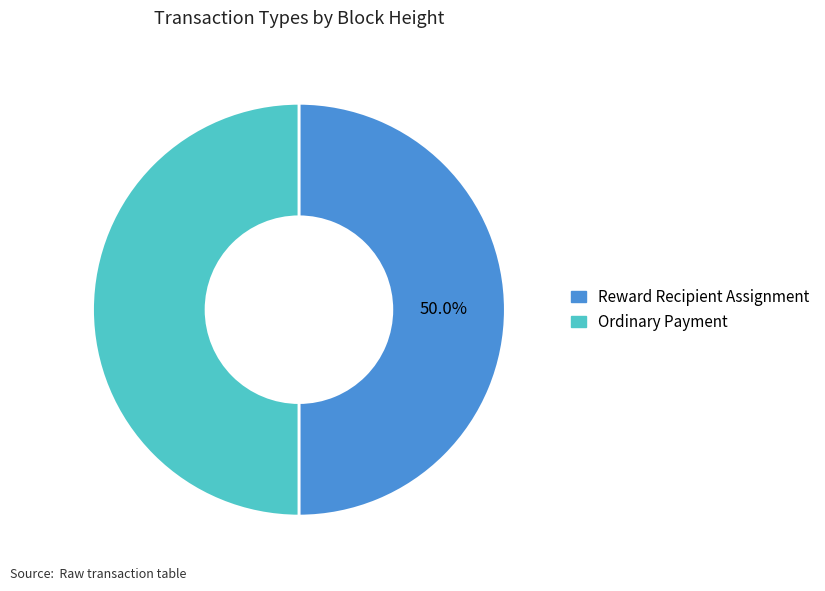

Is the sum of Reward Recipient Assignment and Ordinary Payment greater than half?

Yes